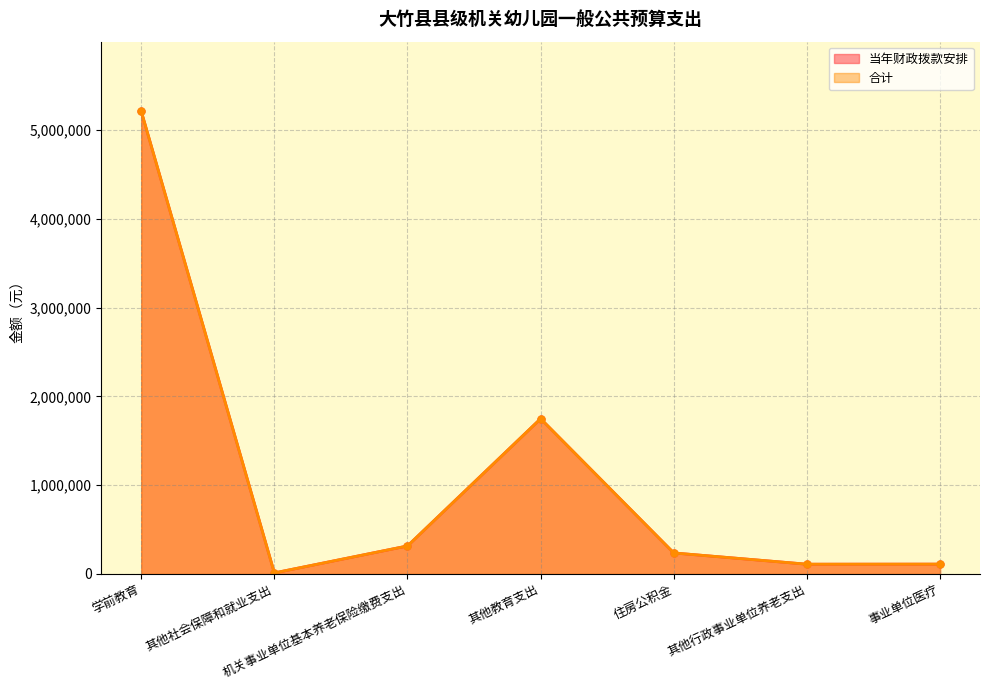

What is the greatest value displayed?

5216223